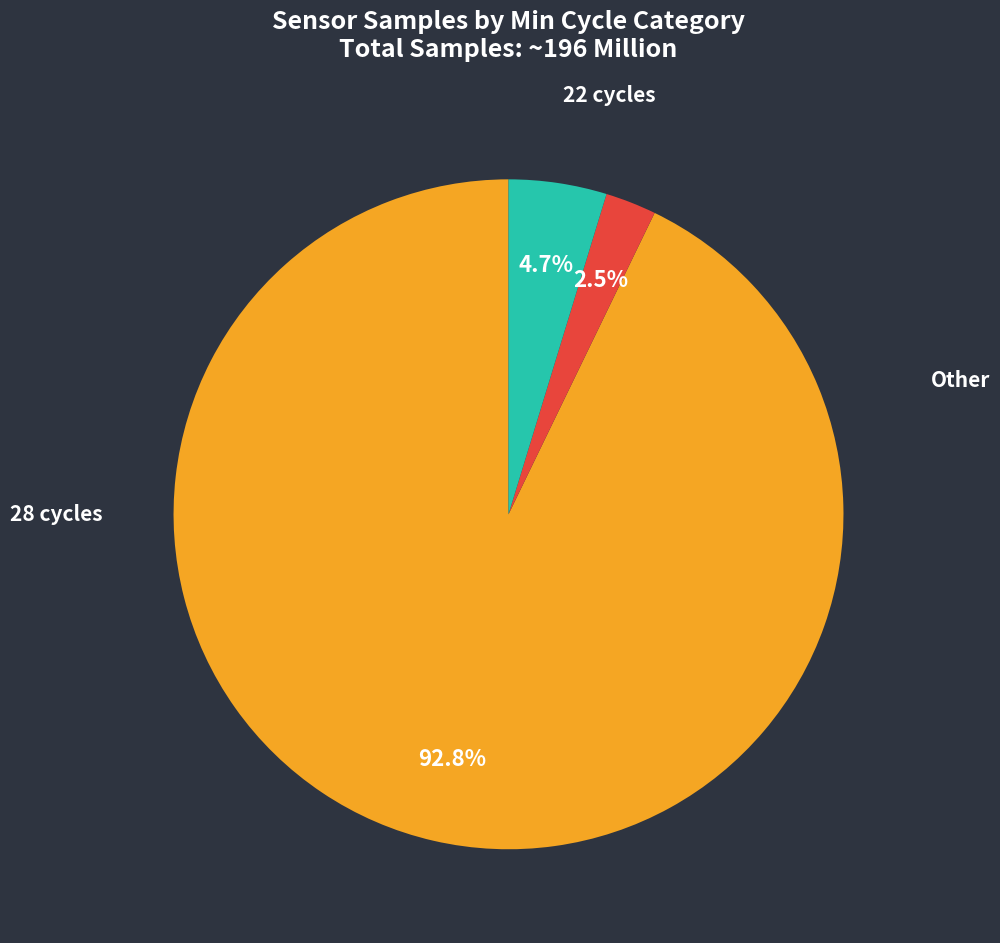

Is there a majority slice in this chart?

Yes